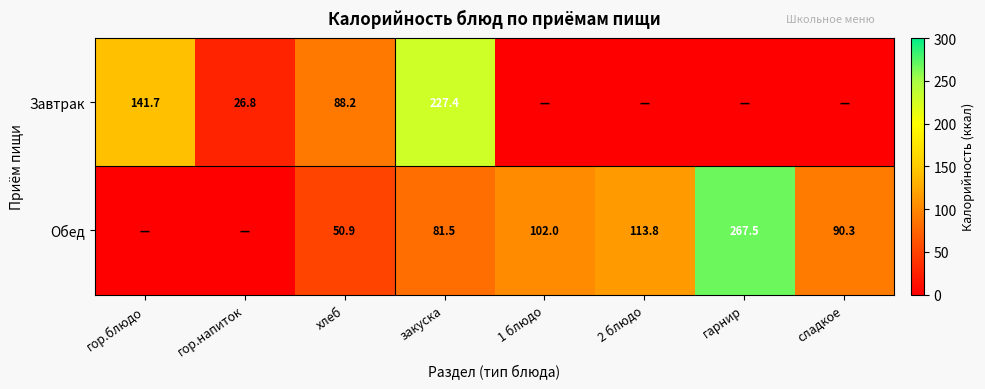

What is the difference between the Обед values at гарнир and 1 блюдо?

165.5